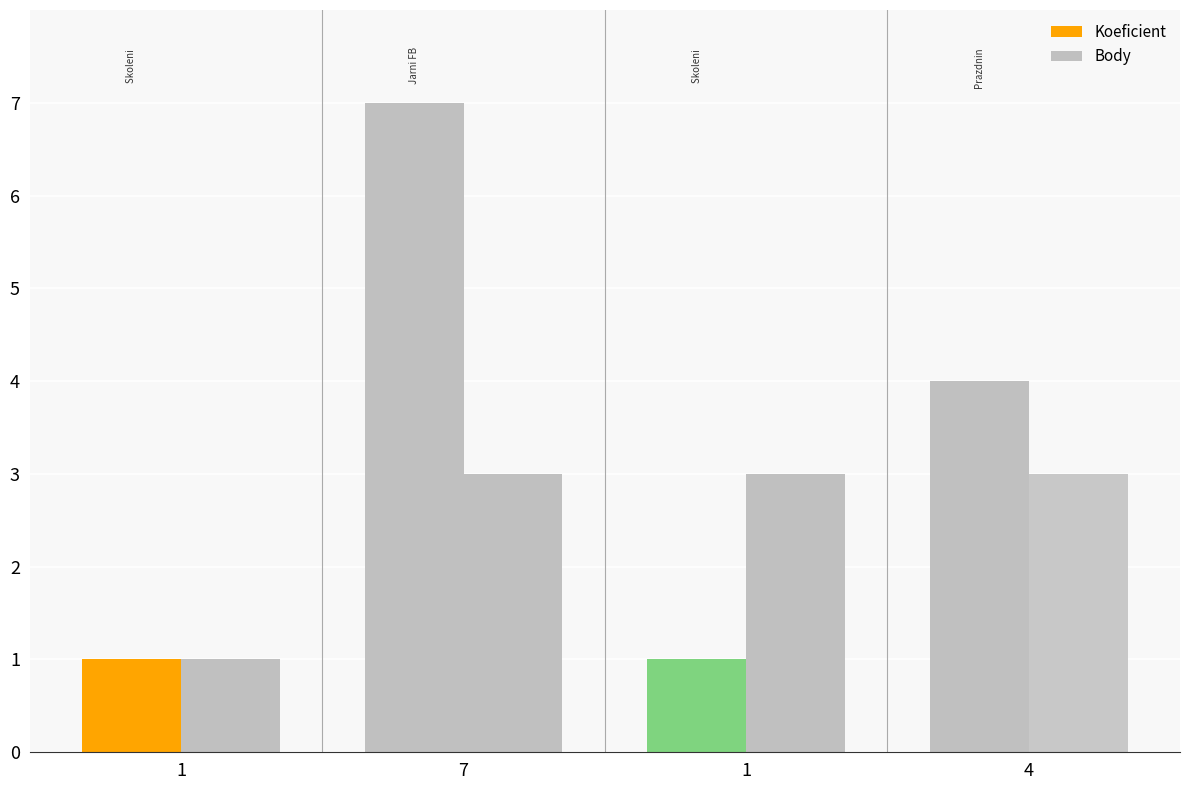

Is it true that Body equals 3 at 1?

True